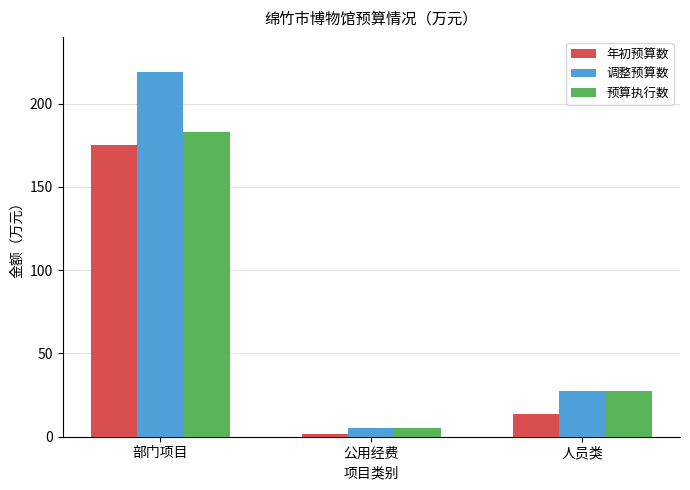

Is it true that 调整预算数 equals 343.7 at 部门项目?

False